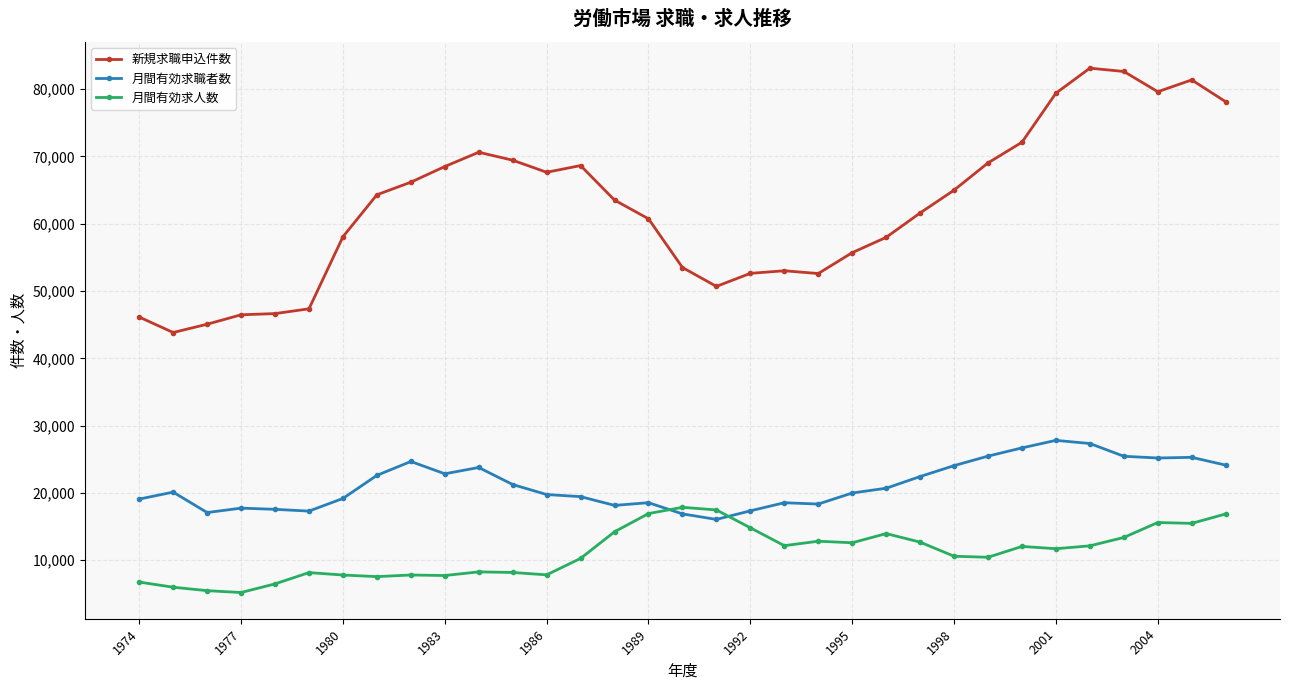

Which series has the largest total across all categories?

新規求職申込件数